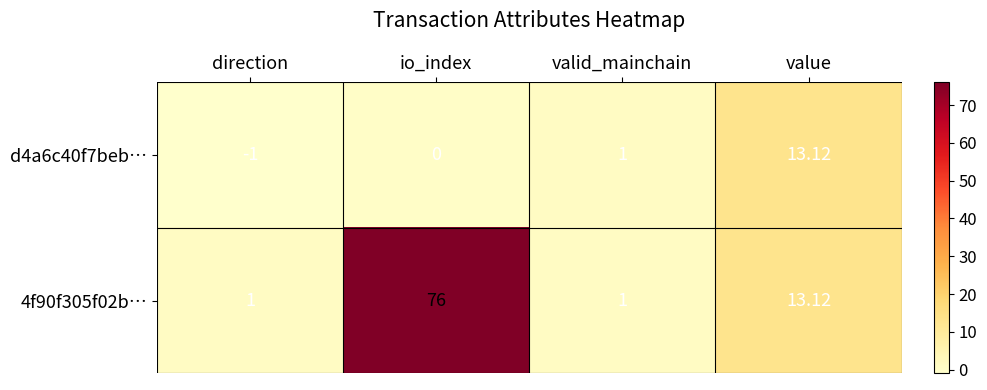

At which category is the sum across all series the highest?

io_index